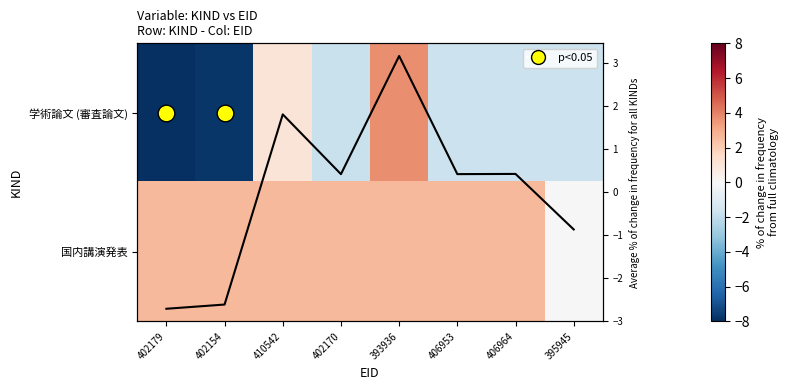

Which series has the largest total across all categories?

国内講演発表